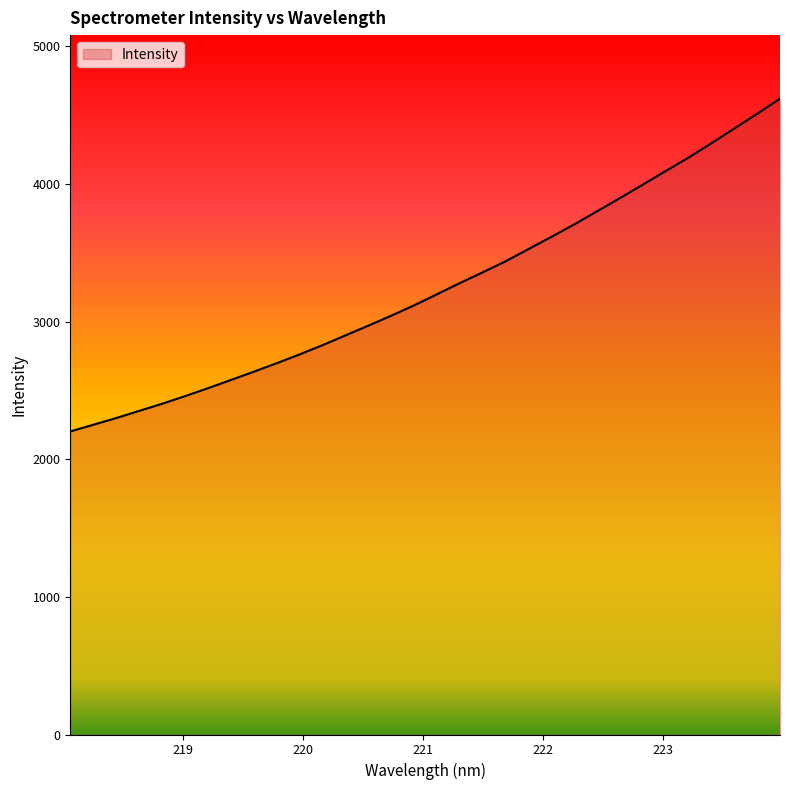

How many lines are shown in the chart?

1